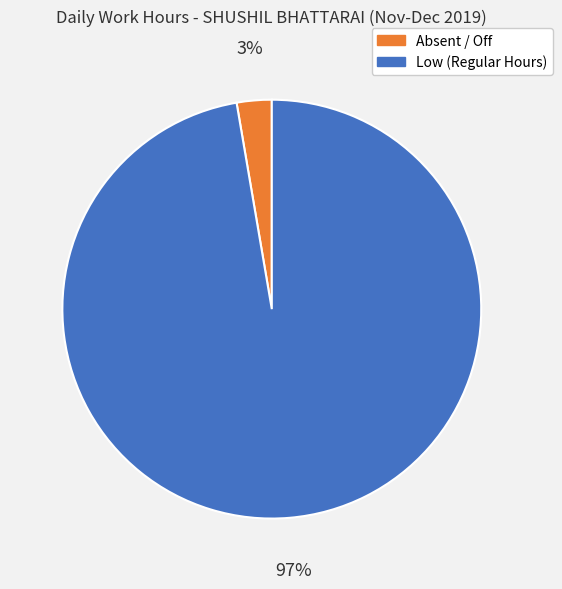

Is there a majority slice in this chart?

Yes